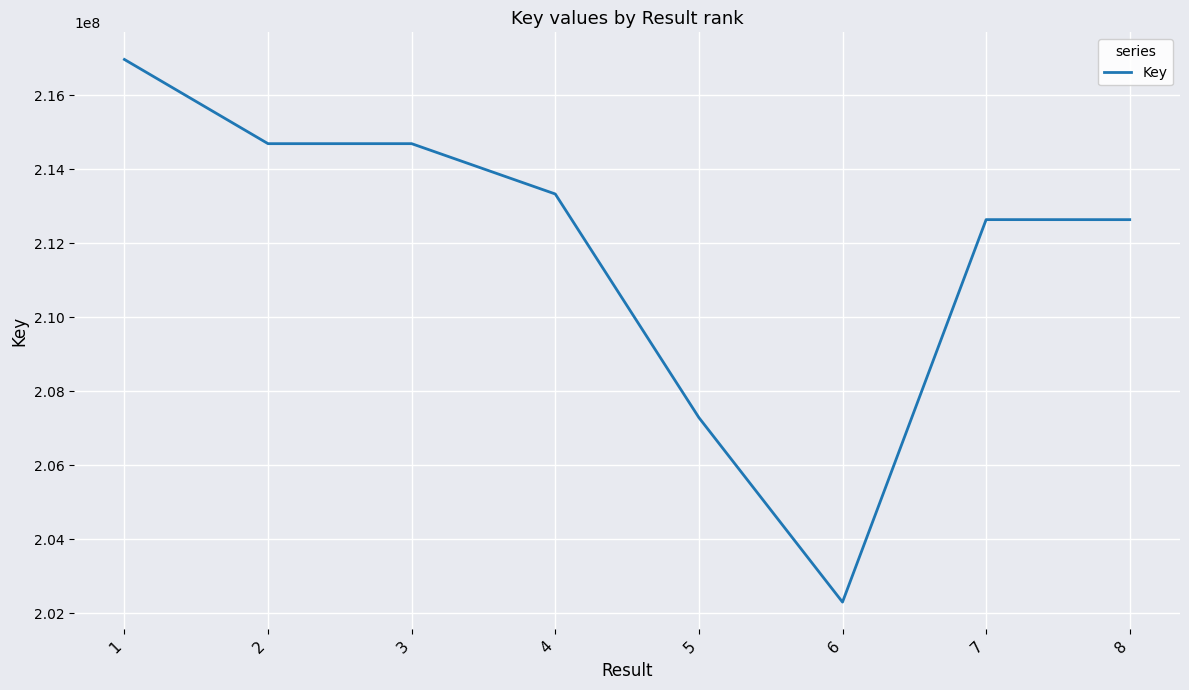

The value at 6 is 92147981. True or false?

False